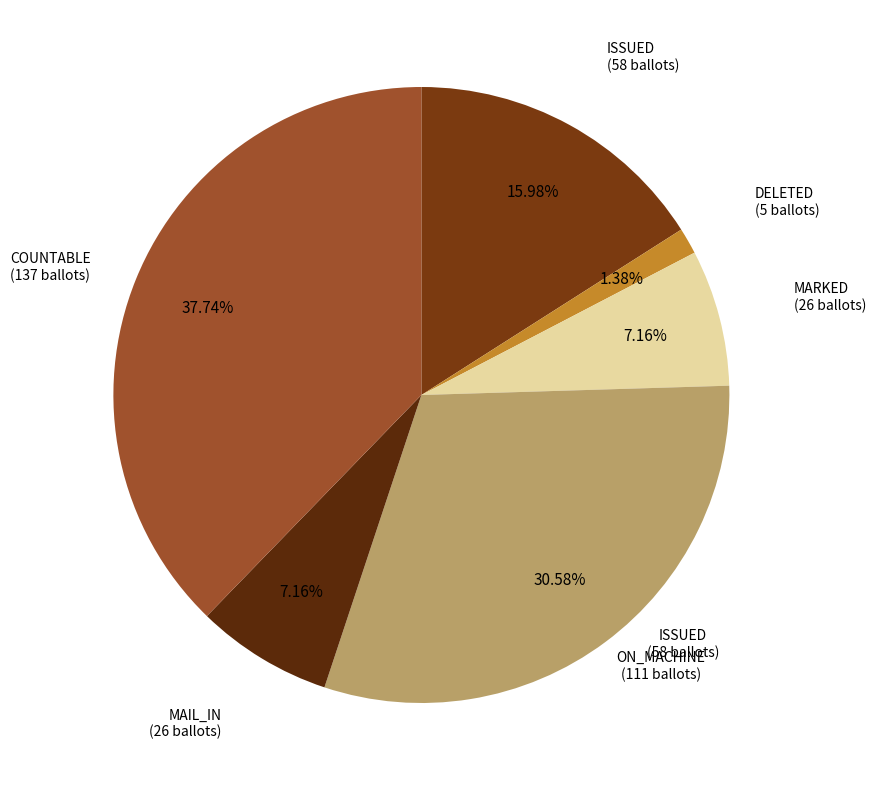

What is the ratio of the value at ISSUED to the value at ON_MACHINE?

0.5